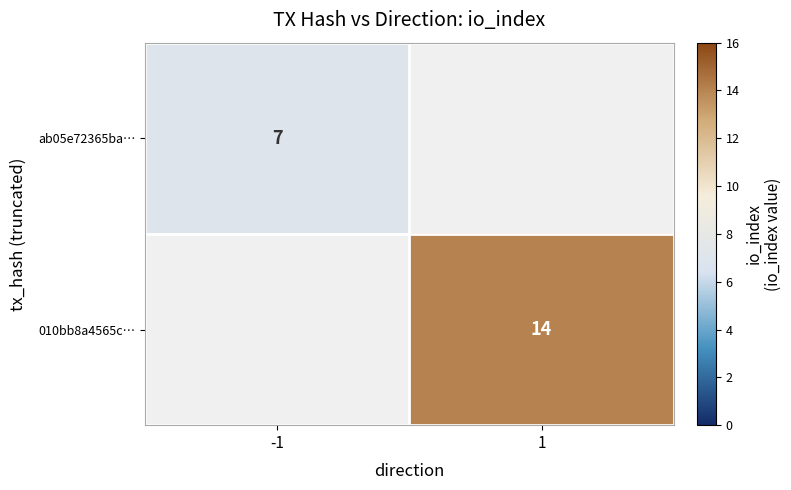

True or false: 010bb8a4565c… has a value of 14 at 1.

True